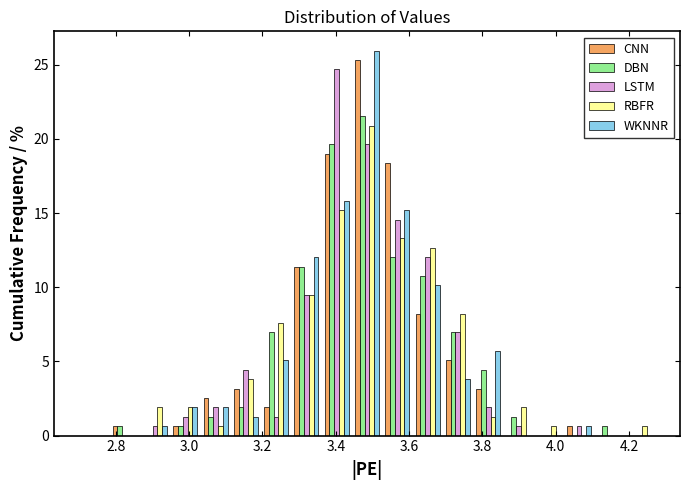

Reading left to right, transcribe this chart: for each range on the x-axis, give the height of each series' bar. Neither the bar edges nor the heights are printed on the chart, so give them approximately, as read against the axes.

2.70 to 2.78: CNN=0	DBN=0	LSTM=0	RBFR=0	WKNNR=0
2.78 to 2.86: CNN=0.5	DBN=0.5	LSTM=0	RBFR=0	WKNNR=0
2.86 to 2.94: CNN=0	DBN=0	LSTM=0.5	RBFR=2.0	WKNNR=0.5
2.94 to 3.04: CNN=0.5	DBN=0.5	LSTM=1.5	RBFR=2.0	WKNNR=2.0
3.04 to 3.12: CNN=2.5	DBN=1.5	LSTM=2.0	RBFR=0.5	WKNNR=2.0
3.12 to 3.20: CNN=3.0	DBN=2.0	LSTM=4.5	RBFR=4.0	WKNNR=1.5
3.20 to 3.28: CNN=2.0	DBN=7.0	LSTM=1.5	RBFR=7.5	WKNNR=5.0
3.28 to 3.36: CNN=11.5	DBN=11.5	LSTM=9.5	RBFR=9.5	WKNNR=12.0
3.36 to 3.44: CNN=19.0	DBN=19.5	LSTM=24.5	RBFR=15.0	WKNNR=16.0
3.44 to 3.52: CNN=25.5	DBN=21.5	LSTM=19.5	RBFR=21.0	WKNNR=26.0
3.52 to 3.60: CNN=18.5	DBN=12.0	LSTM=14.5	RBFR=13.5	WKNNR=15.0
3.60 to 3.70: CNN=8.0	DBN=11.0	LSTM=12.0	RBFR=12.5	WKNNR=10.0
3.70 to 3.78: CNN=5.0	DBN=7.0	LSTM=7.0	RBFR=8.0	WKNNR=4.0
3.78 to 3.86: CNN=3.0	DBN=4.5	LSTM=2.0	RBFR=1.5	WKNNR=5.5
3.86 to 3.94: CNN=0	DBN=1.5	LSTM=0.5	RBFR=2.0	WKNNR=0
3.94 to 4.02: CNN=0	DBN=0	LSTM=0	RBFR=0.5	WKNNR=0
4.02 to 4.10: CNN=0.5	DBN=0	LSTM=0.5	RBFR=0	WKNNR=0.5
4.10 to 4.18: CNN=0	DBN=0.5	LSTM=0	RBFR=0	WKNNR=0
4.18 to 4.28: CNN=0	DBN=0	LSTM=0	RBFR=0.5	WKNNR=0